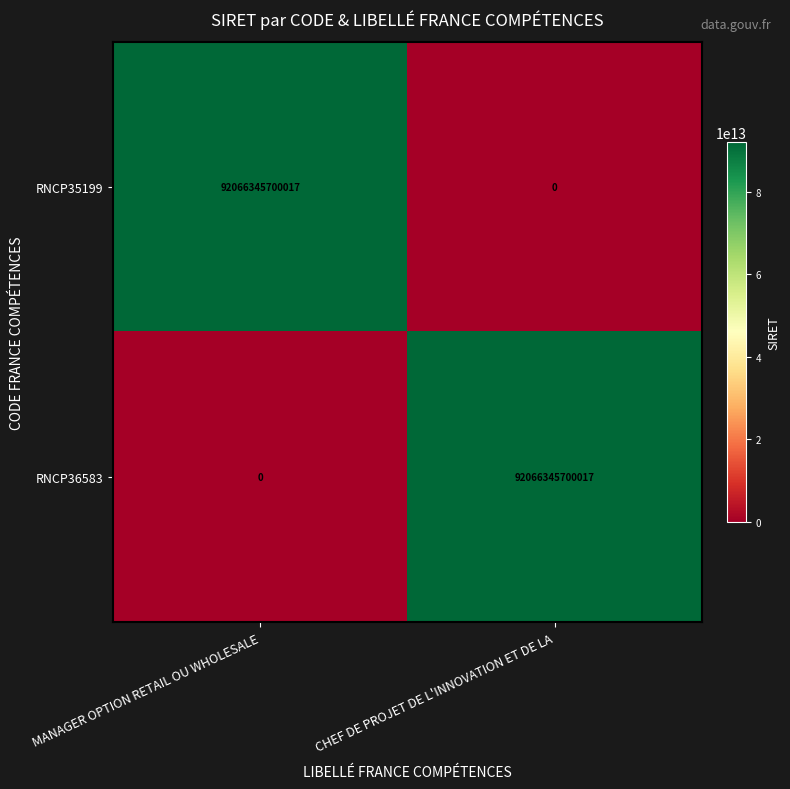

Is it true that RNCP36583 equals 0 at MANAGER OPTION RETAIL OU WHOLESALE?

True